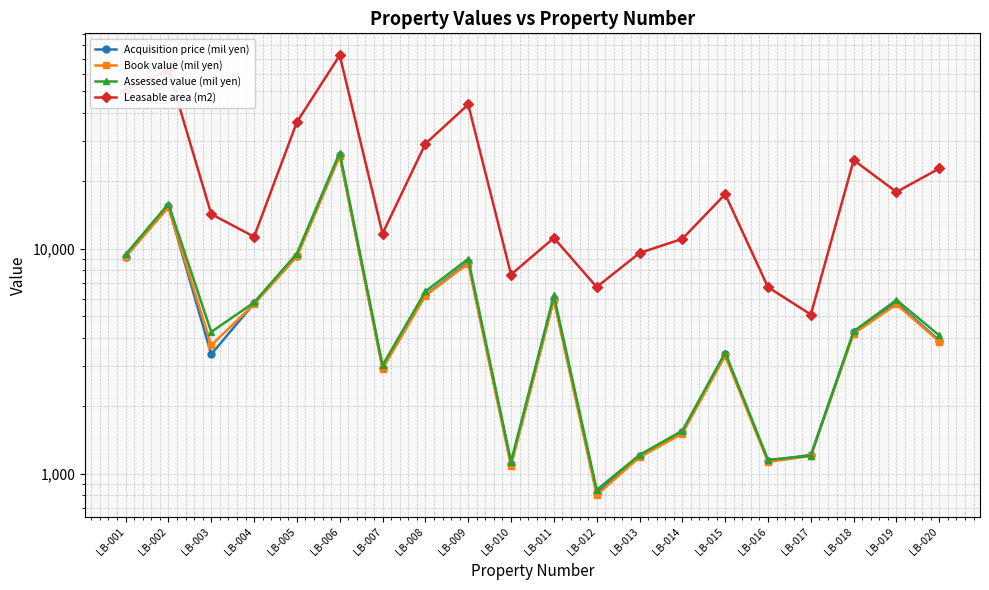

What is the difference between the maximum and minimum values in the Acquisition price (mil yen) series?

25182